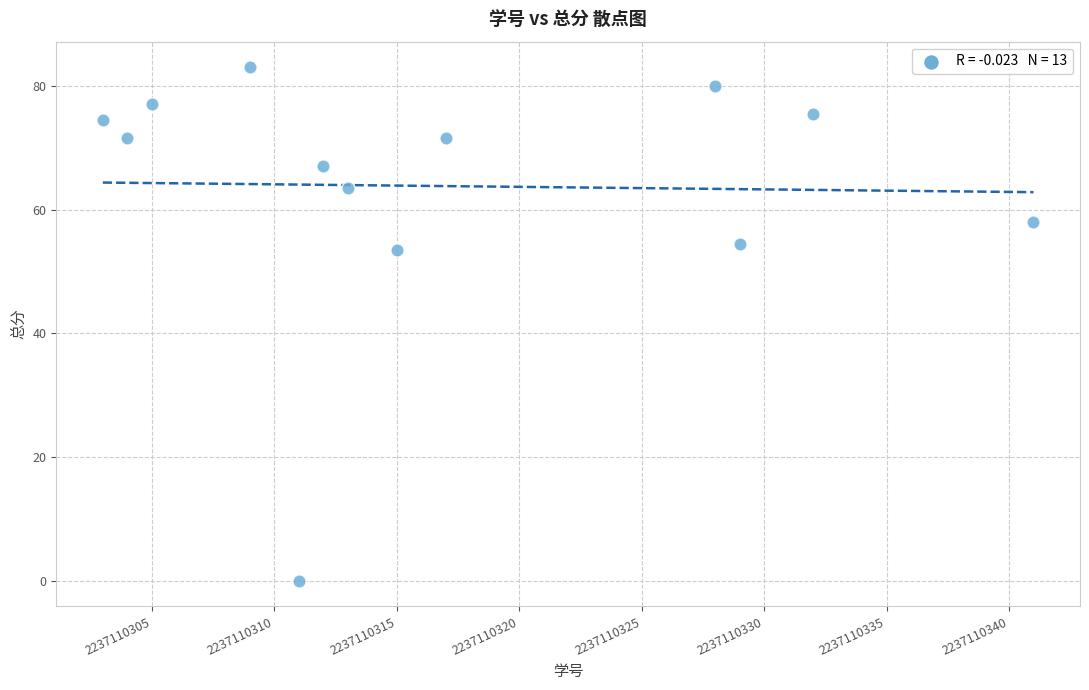

What is the range of X values (max minus min)?

38.0